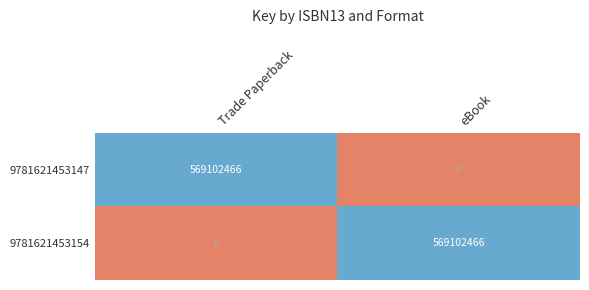

The 9781621453147 series shows 177392237 at Trade Paperback. True or false?

False